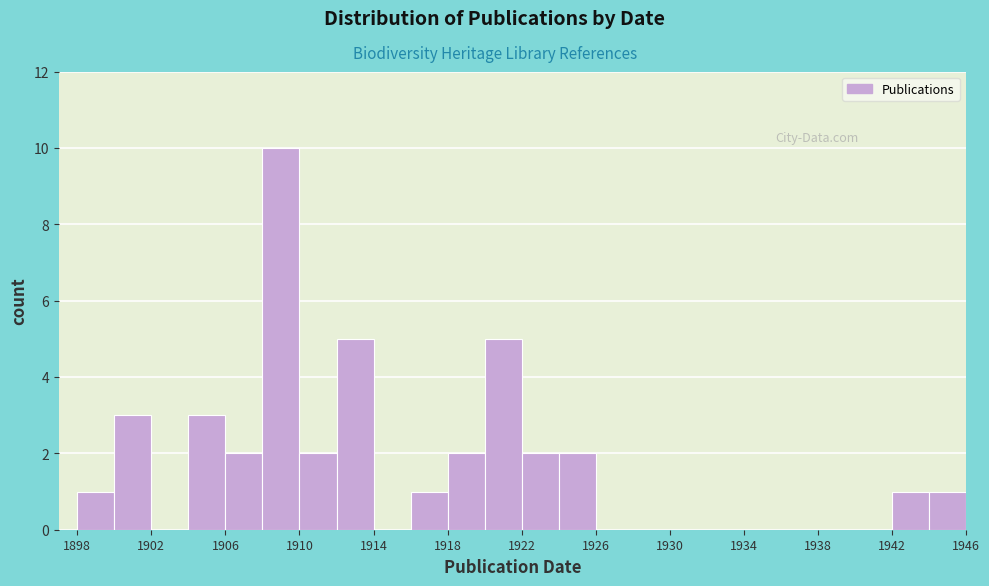

What is the height of the bar covering 1918 to 1920 on the x-axis? The values are not printed on the chart, so give them approximately, as read against the axis.

2